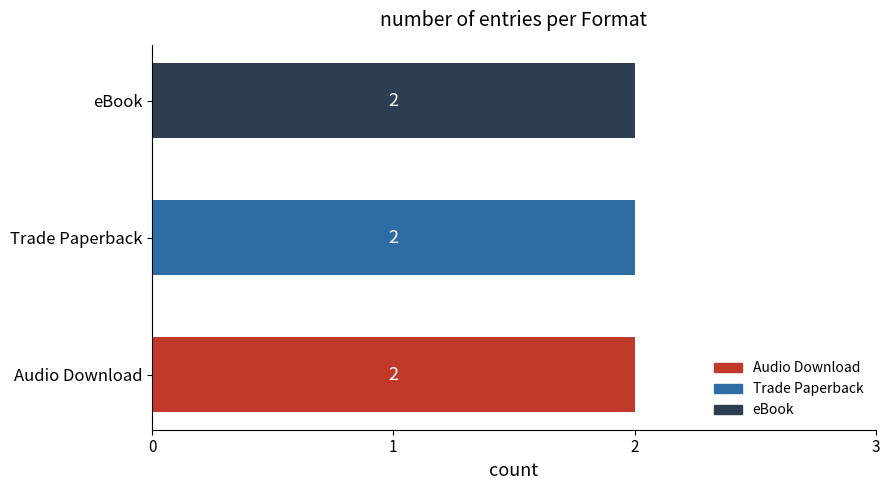

The value at How to Party With an Infant (Audio) is 1. True or false?

False